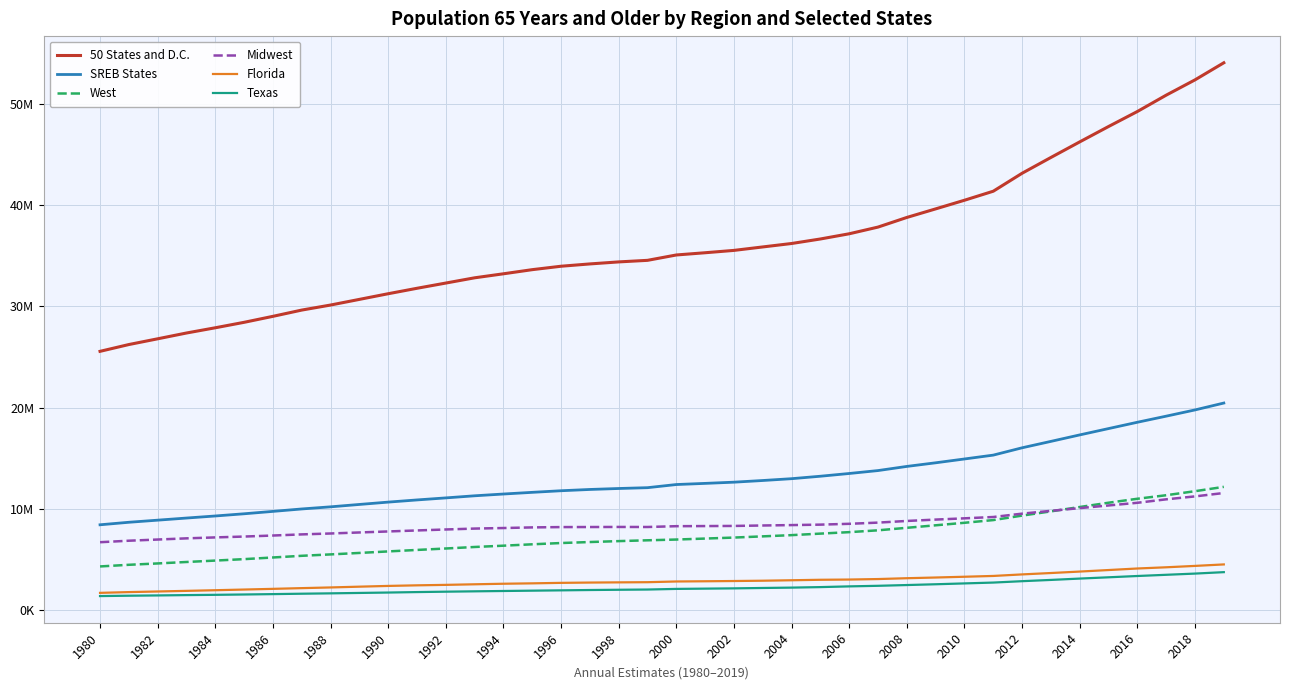

List the series in order of their peak value, lowest first.

Texas, Florida, Midwest, West, SREB States, 50 States and D.C.